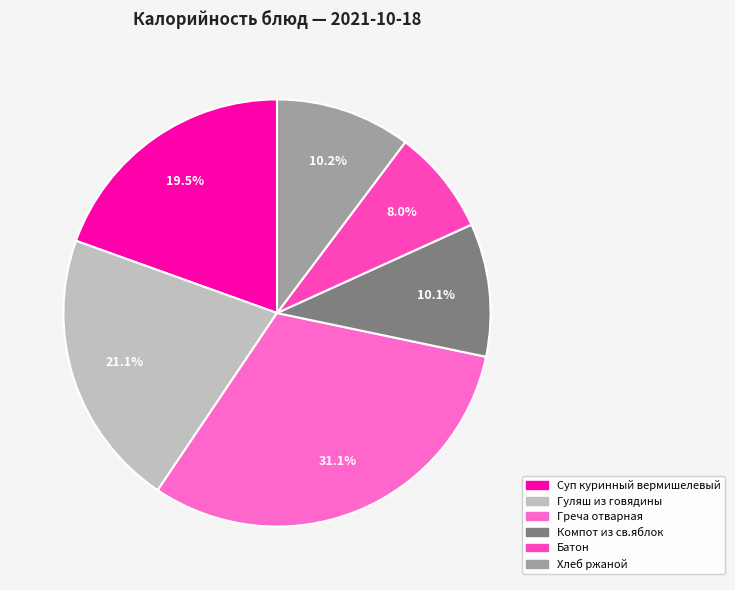

What is the smallest slice in the pie chart?

Батон